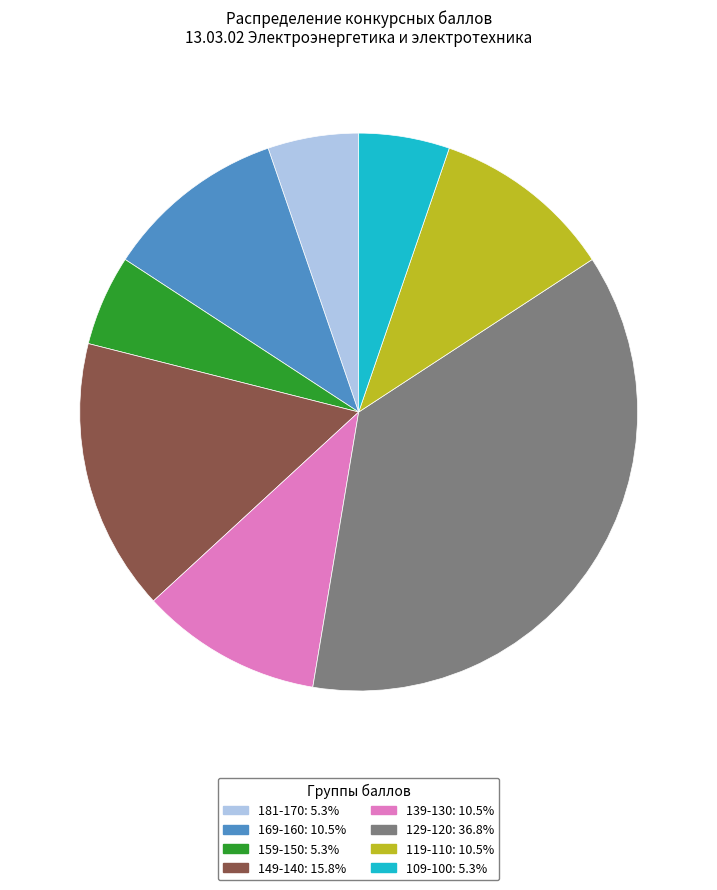

Does any single category account for the majority?

No